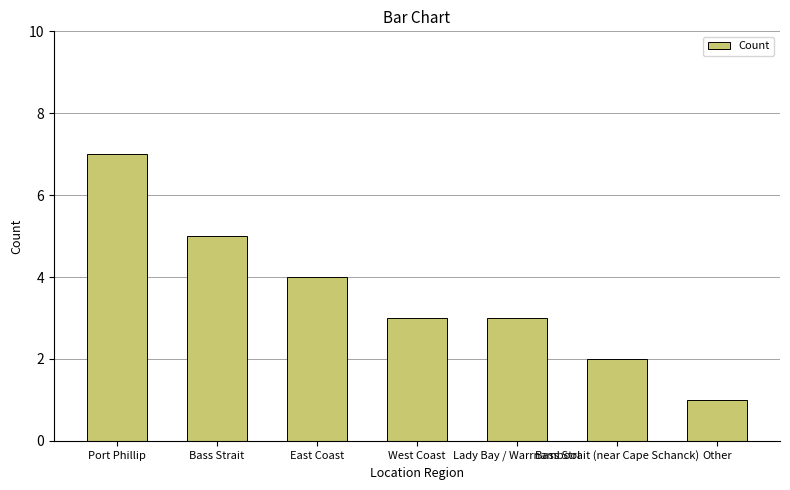

How many values are between 2 and 5?

5